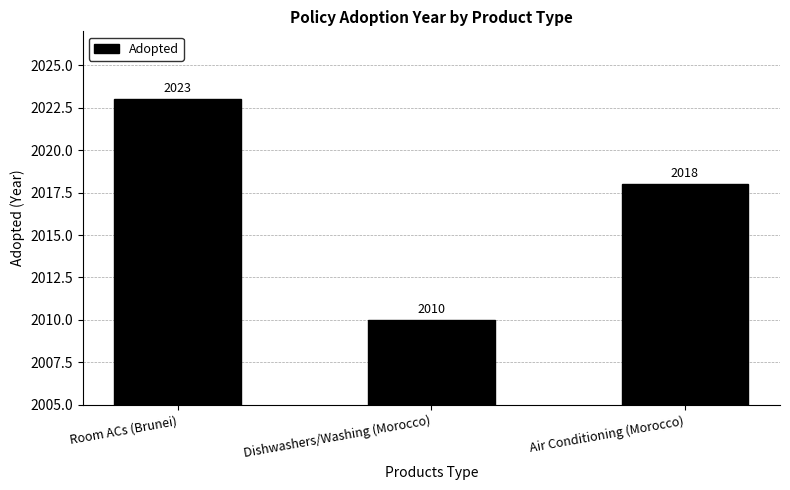

What is the greatest value displayed?

2023